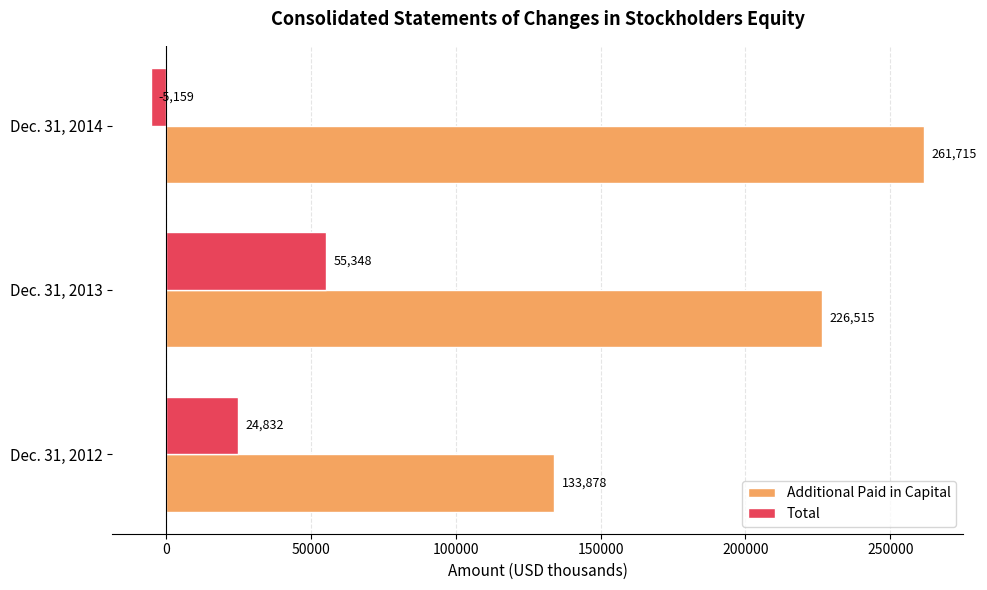

Count the Additional Paid in Capital values in the range 133878 to 261715.

3